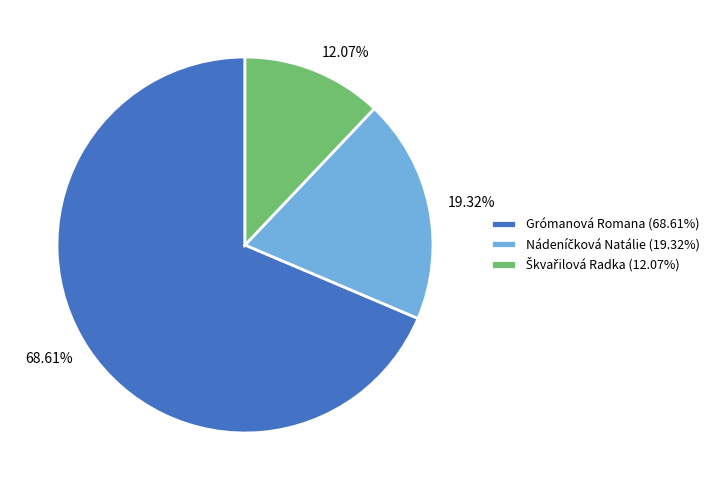

To the nearest percent, what is the average slice percentage?

33%